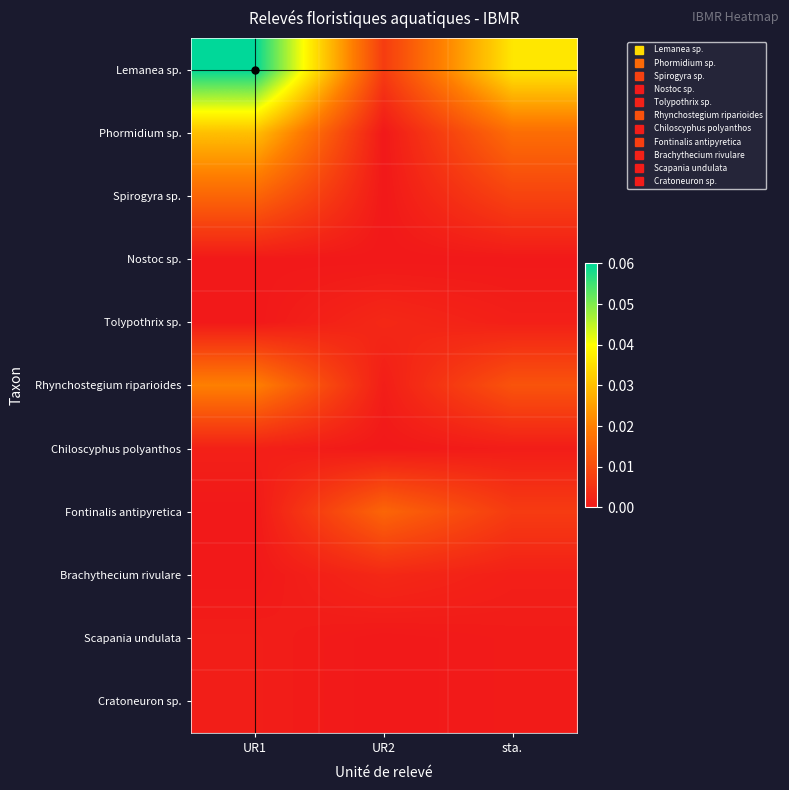

Reading left to right, transcribe all the data shown in this chart.

Lemanea sp.: UR1=0.1	UR2=0.0	sta.=0.0
Phormidium sp.: UR1=0.0	UR2=0.0	sta.=0.0
Spirogyra sp.: UR1=0.0	UR2=0.0	sta.=0.0
Nostoc sp.: UR1=0.0	UR2=0.0	sta.=0.0
Tolypothrix sp.: UR1=0.0	UR2=0.0	sta.=0.0
Rhynchostegium riparioides: UR1=0.0	UR2=0.0	sta.=0.0
Chiloscyphus polyanthos: UR1=0.0	UR2=0.0	sta.=0.0
Fontinalis antipyretica: UR1=0.0	UR2=0.0	sta.=0.0
Brachythecium rivulare: UR1=0.0	UR2=0.0	sta.=0.0
Scapania undulata: UR1=0.0	UR2=0.0	sta.=0.0
Cratoneuron sp.: UR1=0.0	UR2=0.0	sta.=0.0